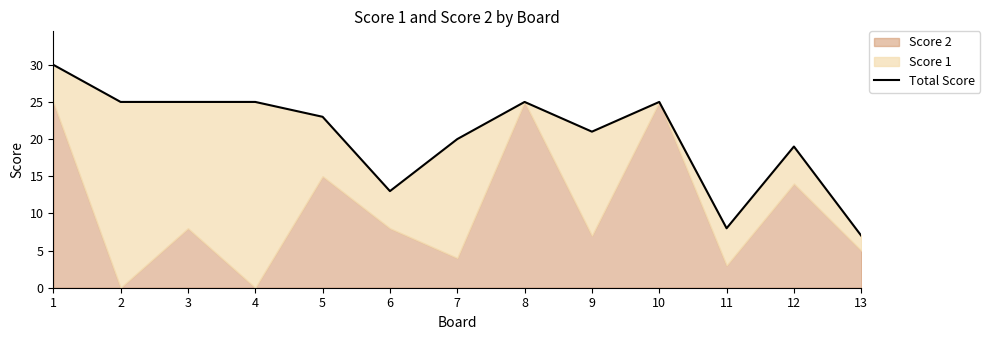

Between 6 and 2, which is larger?

2